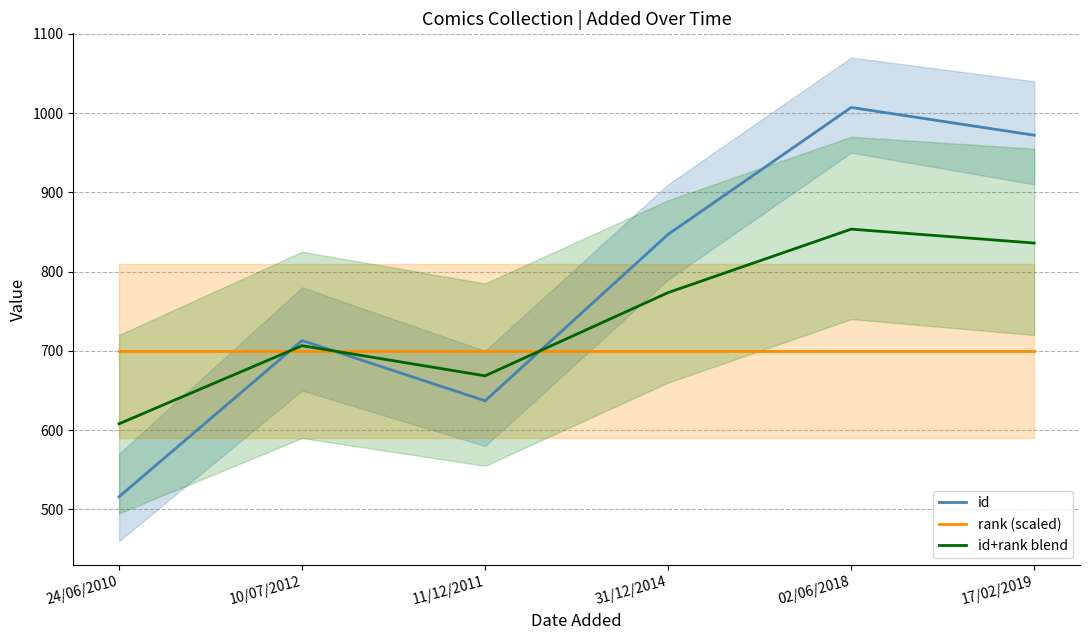

Where is the first local minimum for id+rank blend?

11/12/2011